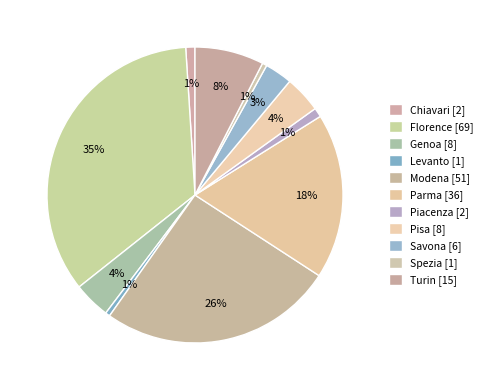

Count the number of slices in the pie.

11